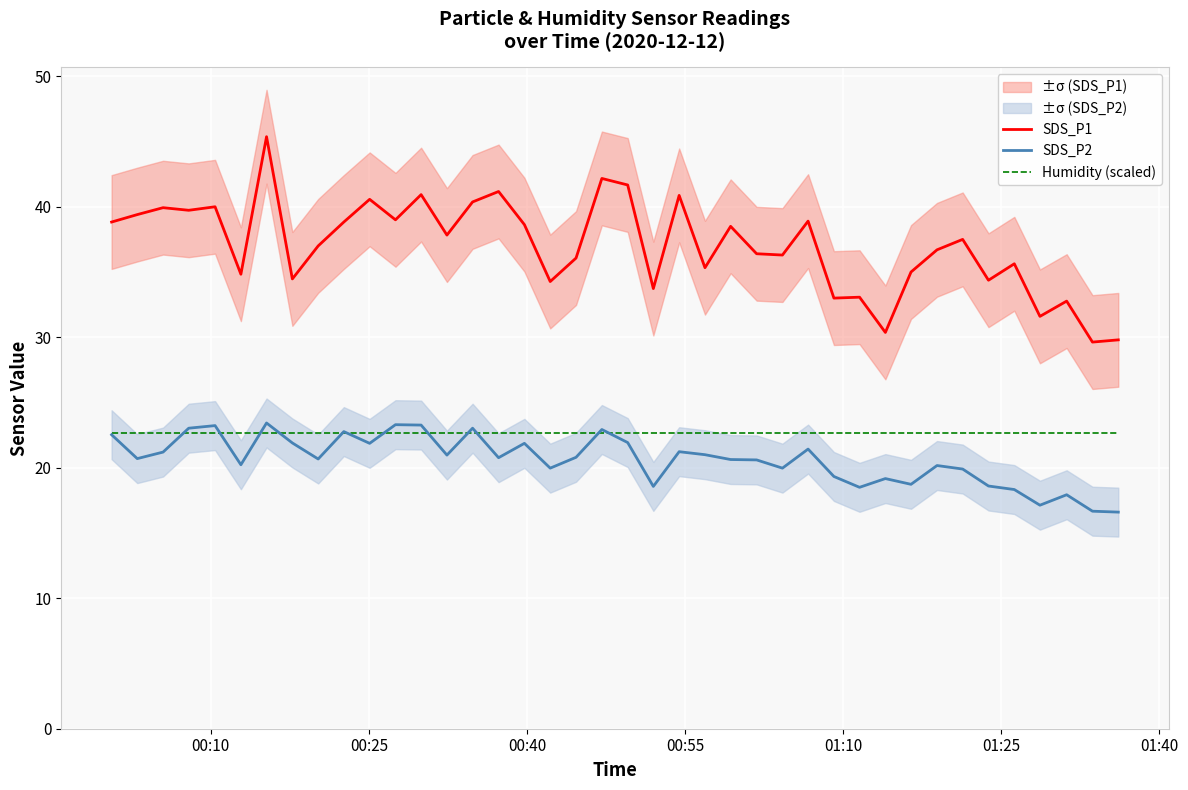

True or false: SDS_P1 and Humidity (scaled) cross at least once.

False